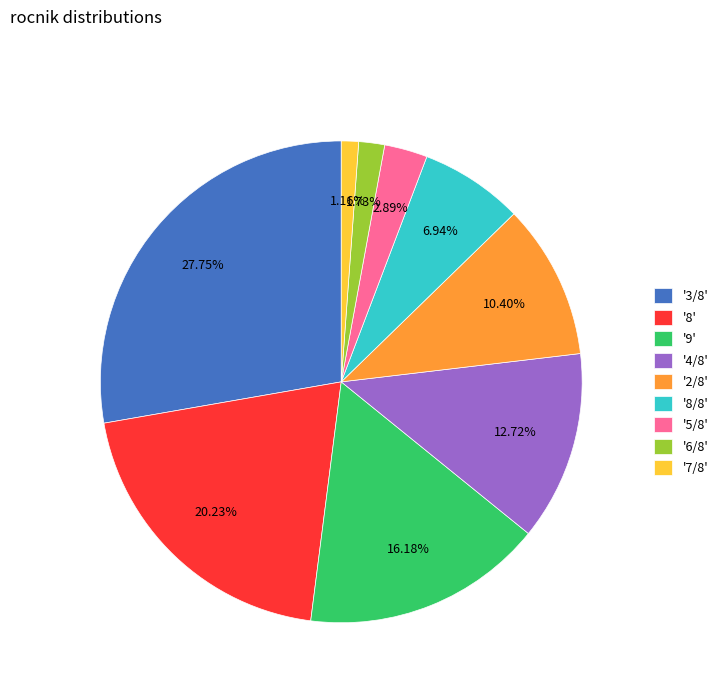

Approximately how many times larger is the value at '8/8' compared to '5/8'?

2.4